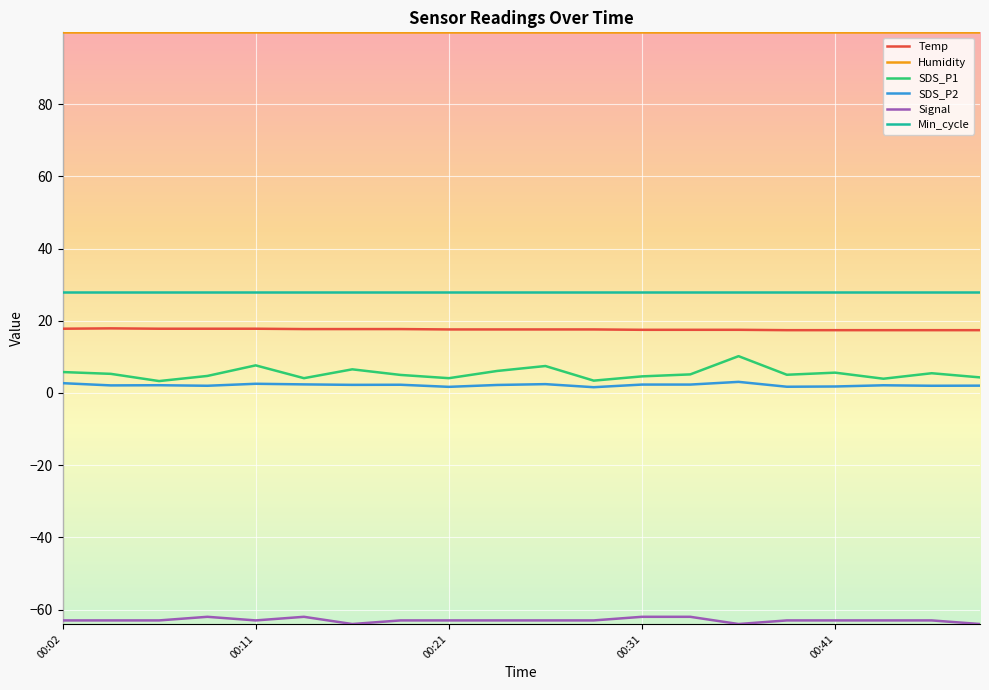

Which series has the largest total across all categories?

Humidity